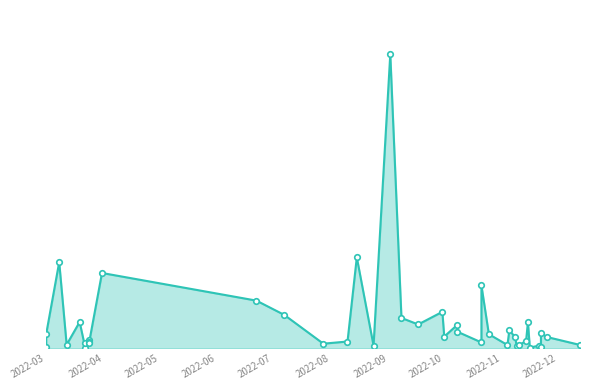

True or false: the data shows 512812 at 2022-08.

False